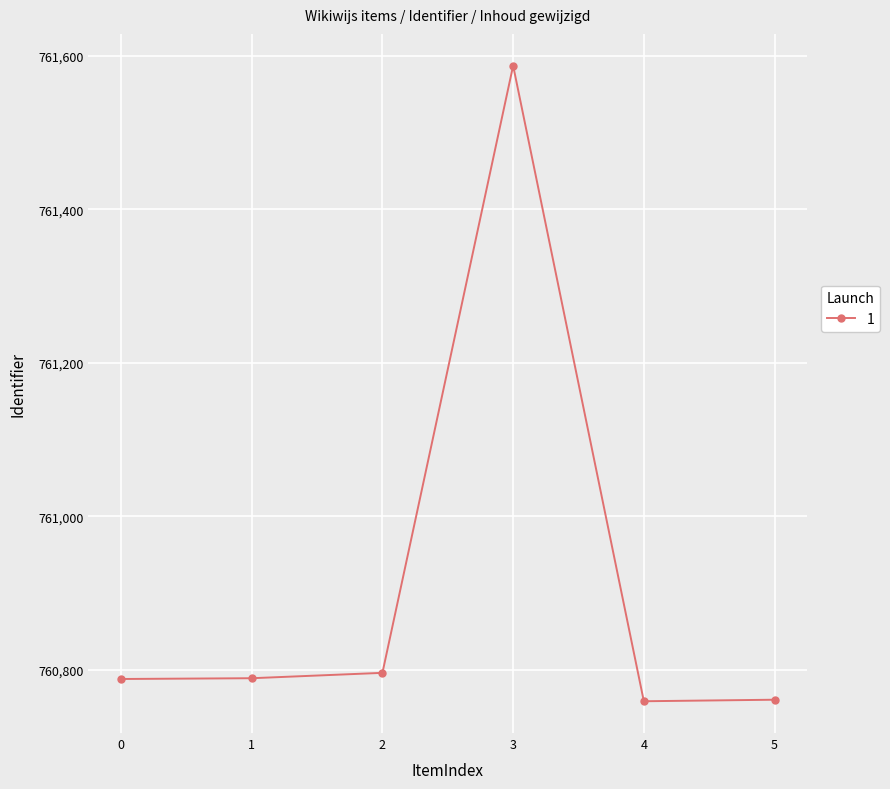

How many lines are shown in the chart?

1